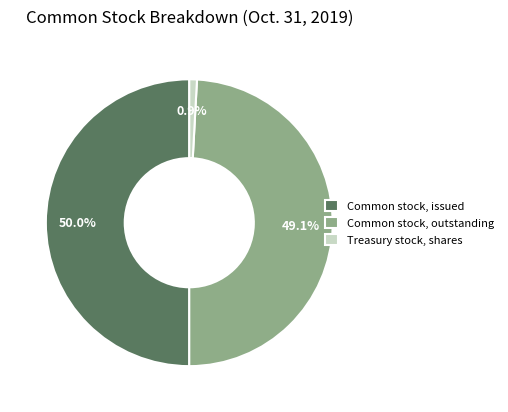

How many slices are in this pie chart?

3